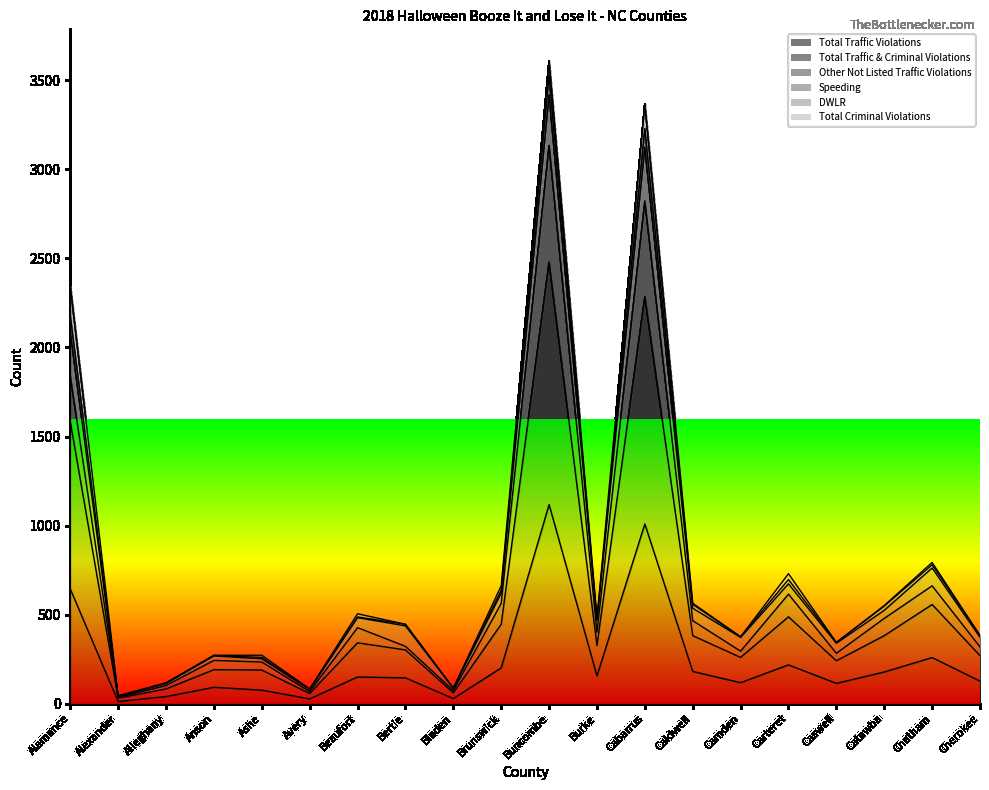

True or false: Other Not Listed Traffic Violations and DWLR intersect in this chart.

False